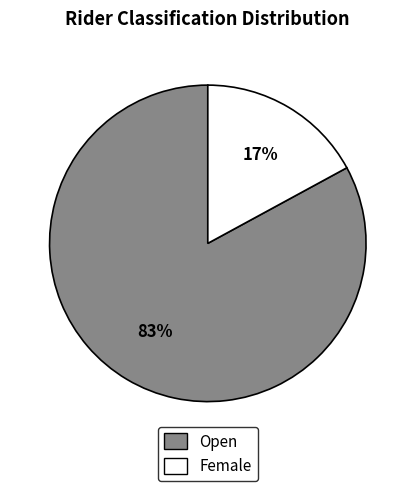

To the nearest percent, what is the combined percentage of Open and Female?

100%